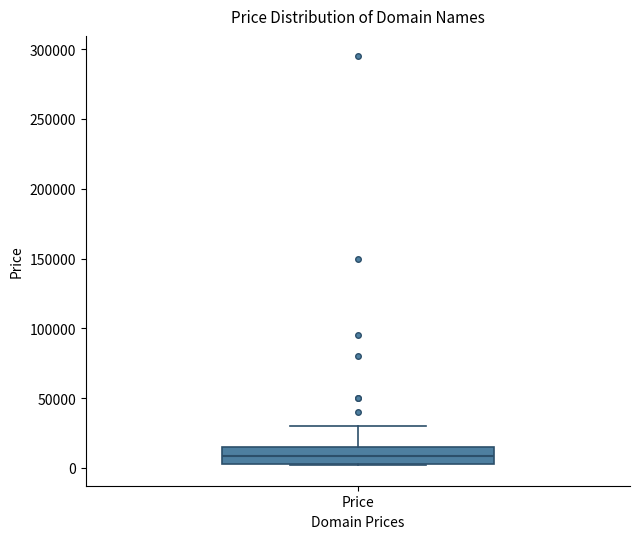

Where does the median line of the box for Price sit on the y-axis? The values are not printed on the chart, so give them approximately, as read against the axis.

10000